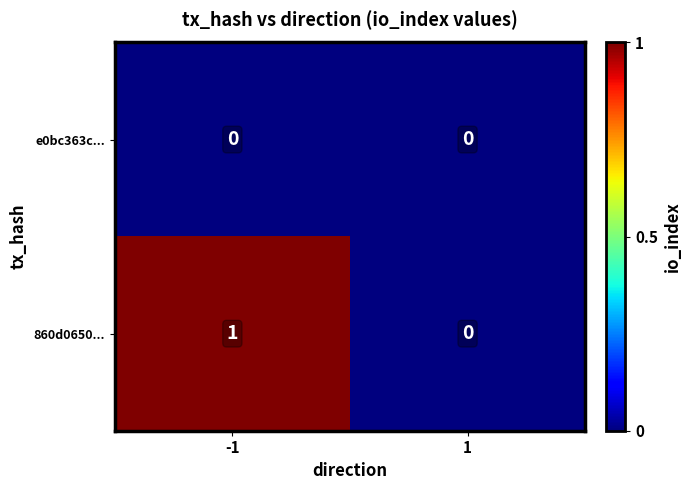

List the labels in order of 860d0650... value, largest first.

-1, 1